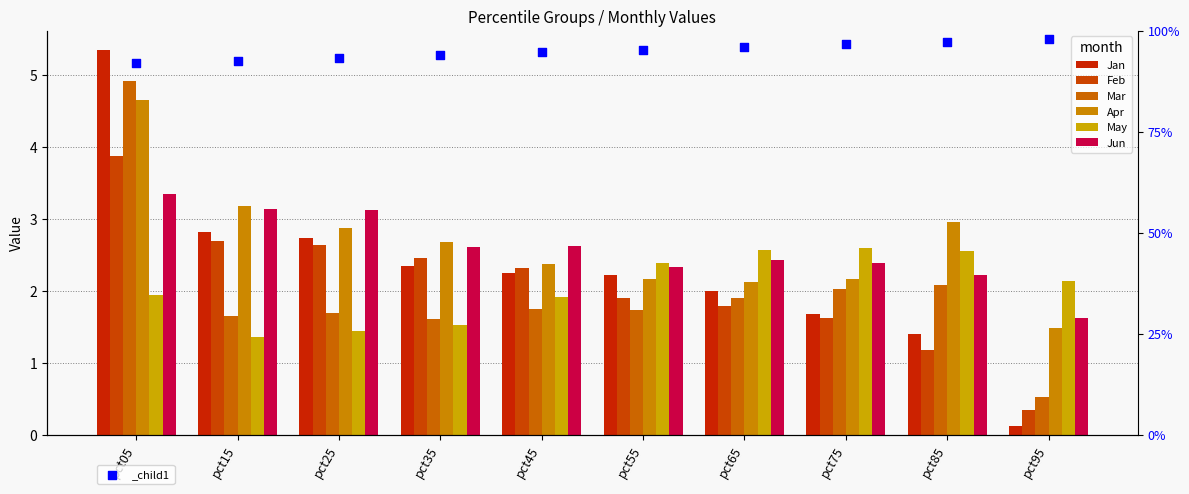

Which series has the widest spread of Y values?

Jan